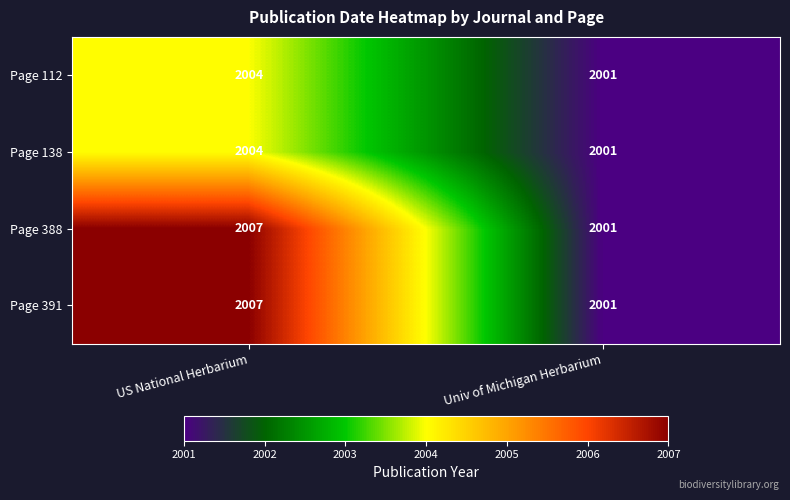

At how many categories does at least one series exceed 2006?

1